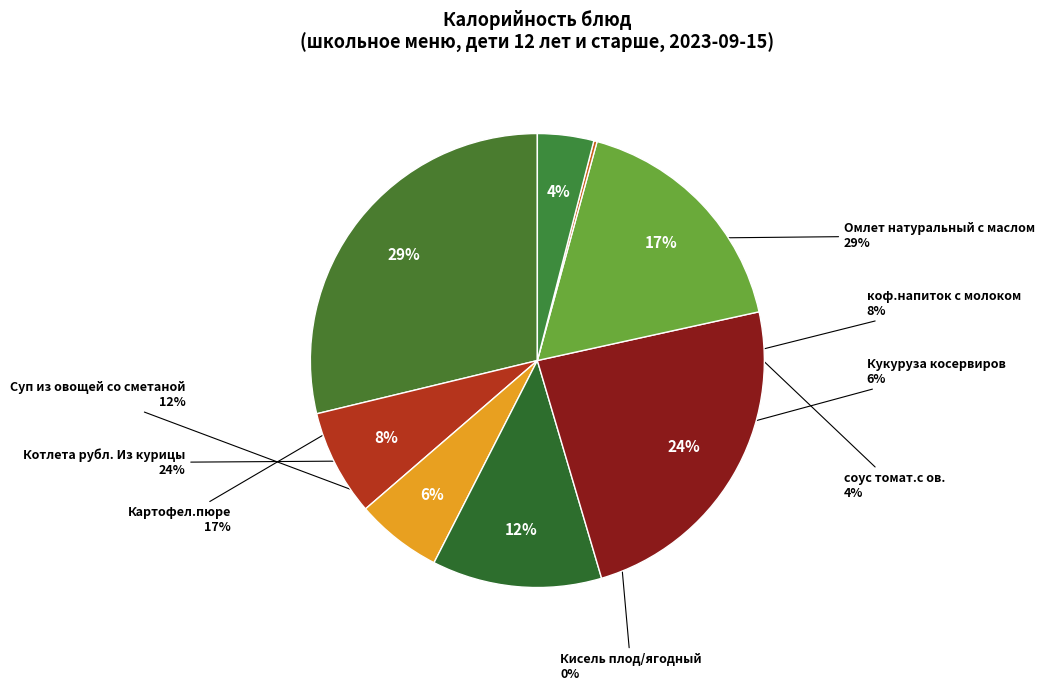

Is there any slice that represents more than half of the pie?

No